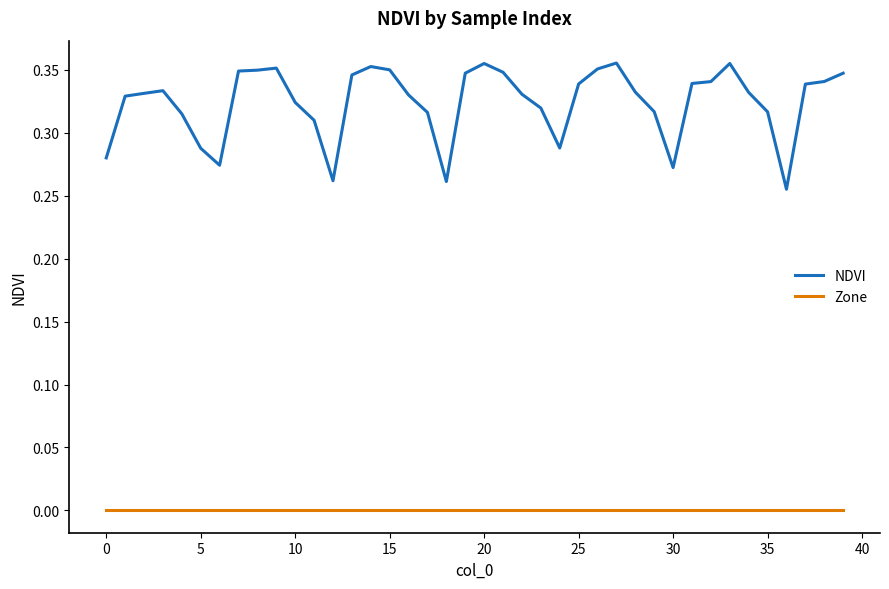

True or false: NDVI and Zone intersect in this chart.

False